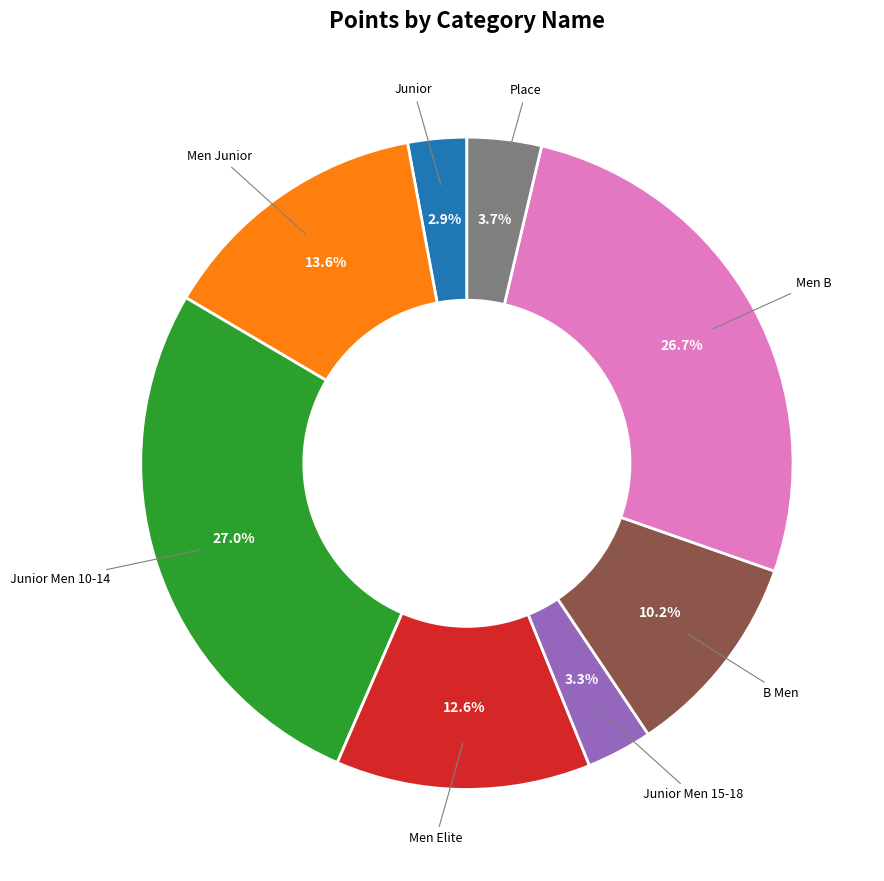

Is there any slice that represents more than half of the pie?

No